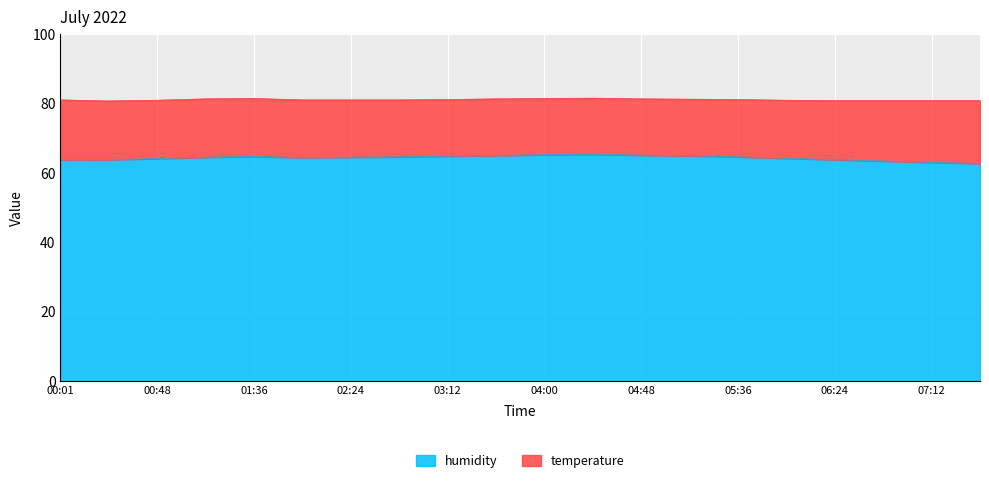

The value at 07:12 is 36.0. True or false?

False